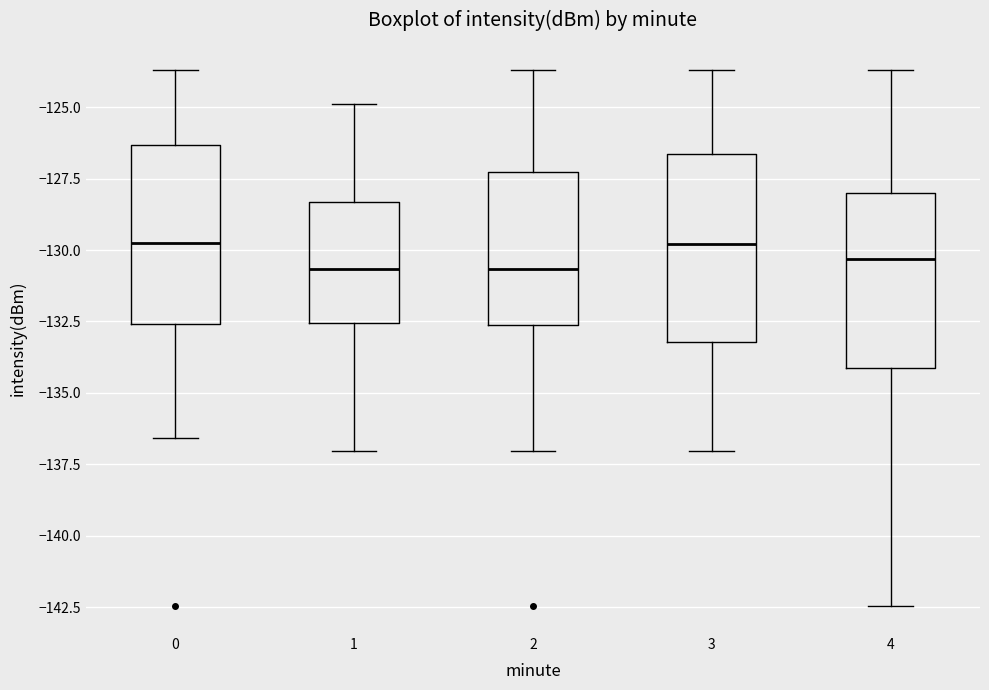

Where is the lower edge of the box at x = 1 on the y-axis? The values are not printed on the chart, so give them approximately, as read against the axis.

-132.5